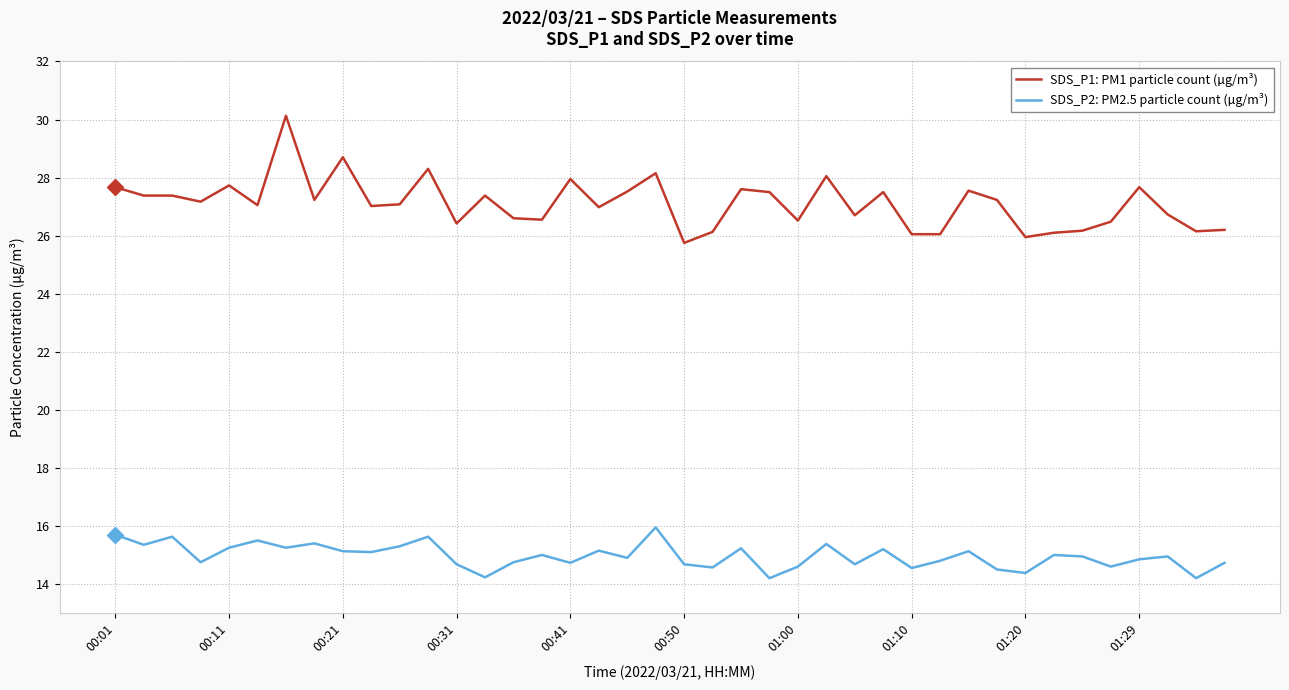

What are all the series names shown in the legend?

SDS_P1: PM1 particle count (µg/m³), SDS_P2: PM2.5 particle count (µg/m³)